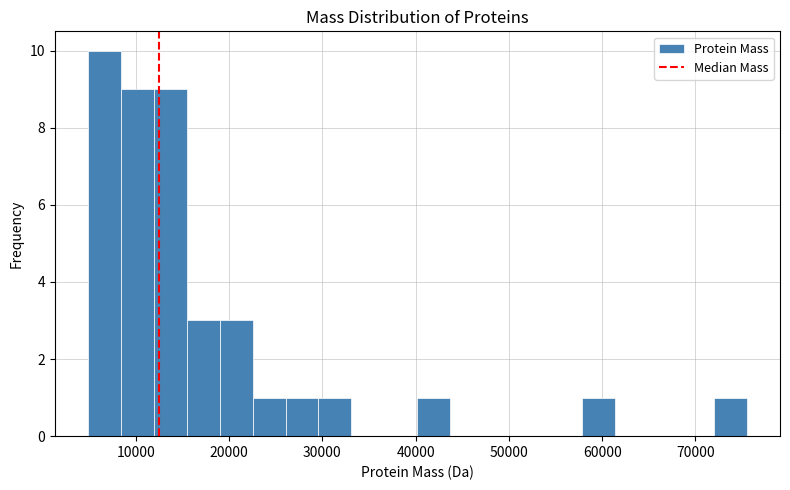

Around what value on the x-axis is the tallest bar? Give the approximate position of its centre, as read against the axis.

7000